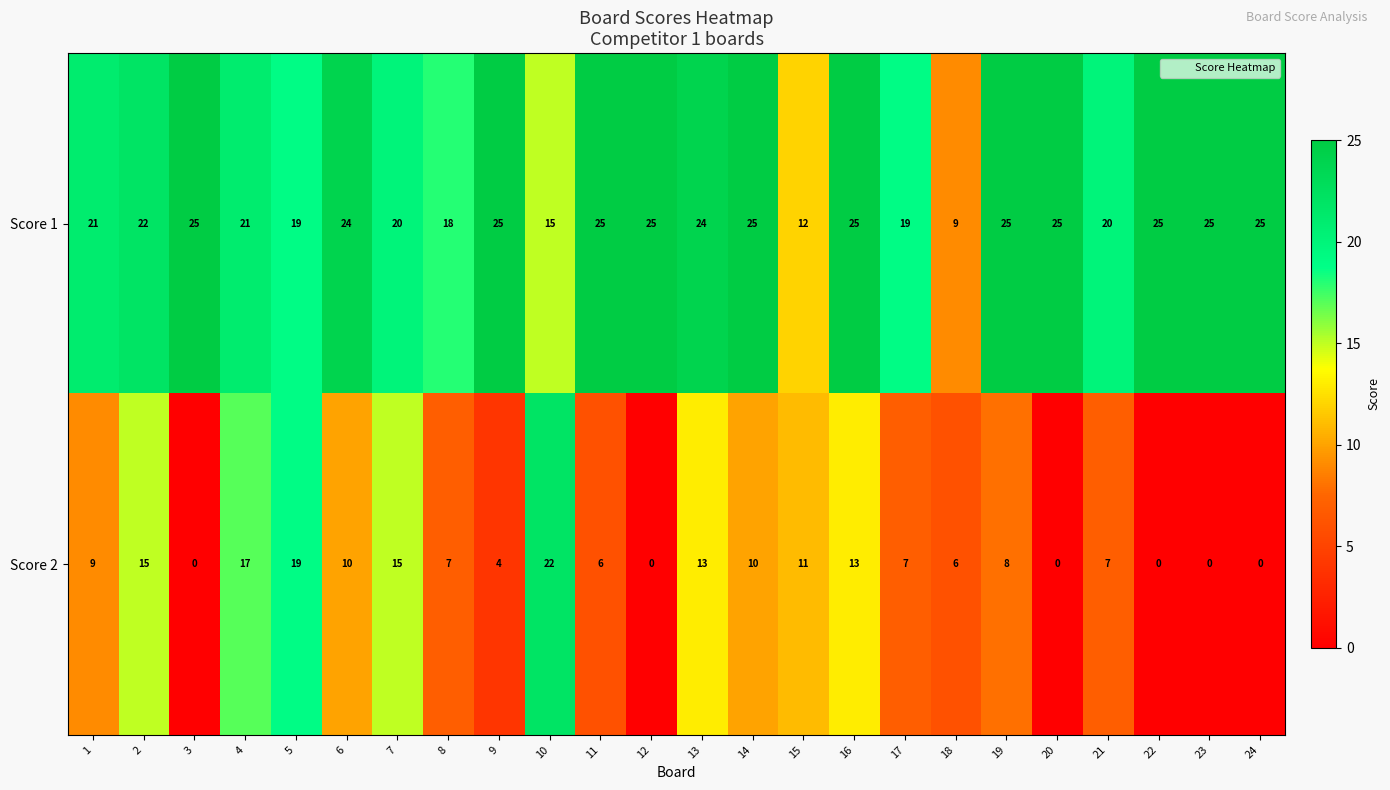

True or false: Score 1 has a value of 25 at 12.

True